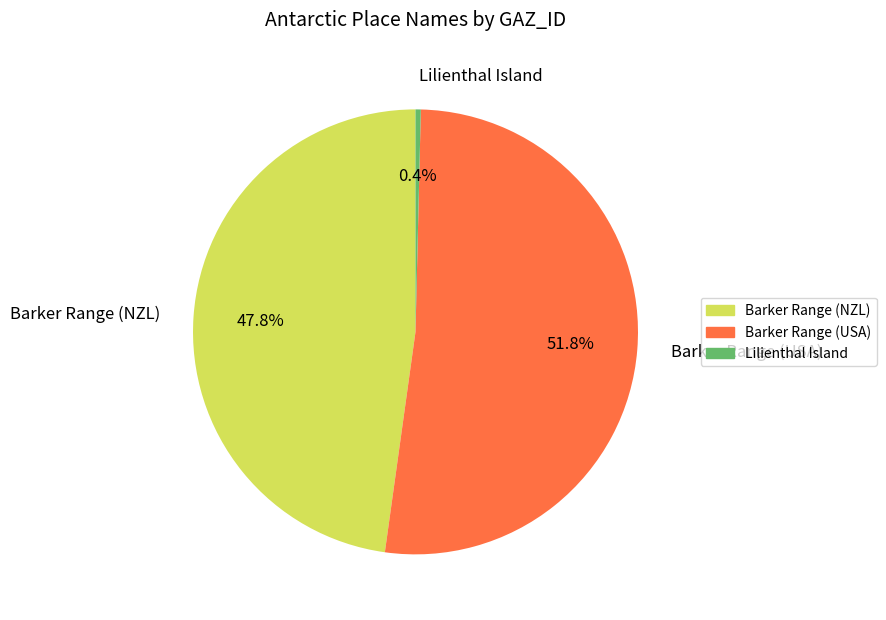

What percentage is the Barker Range (USA) slice, to the nearest percent?

52%